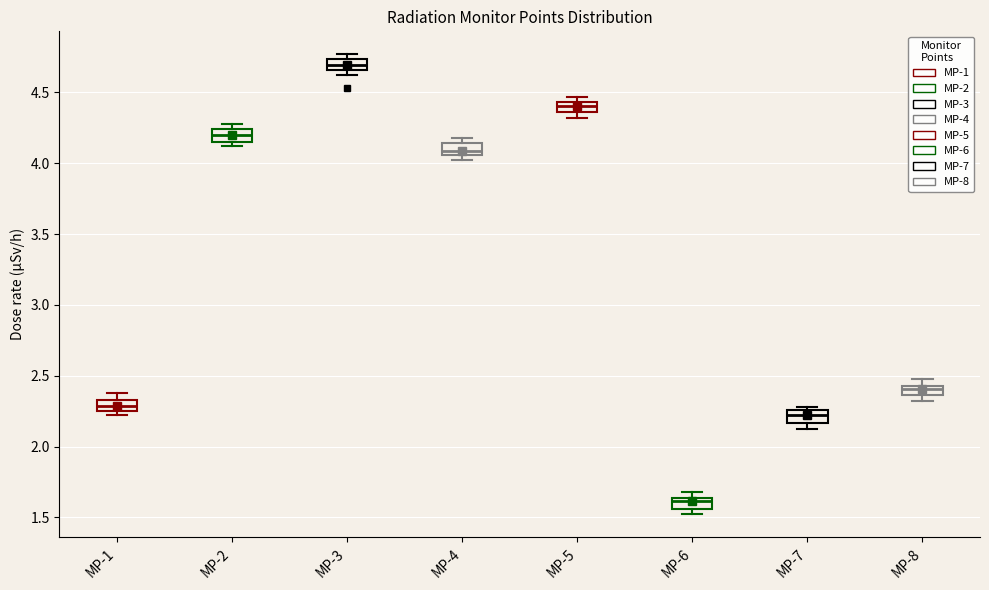

Where does the median line of the box for MP-6 sit on the y-axis? The values are not printed on the chart, so give them approximately, as read against the axis.

1.60